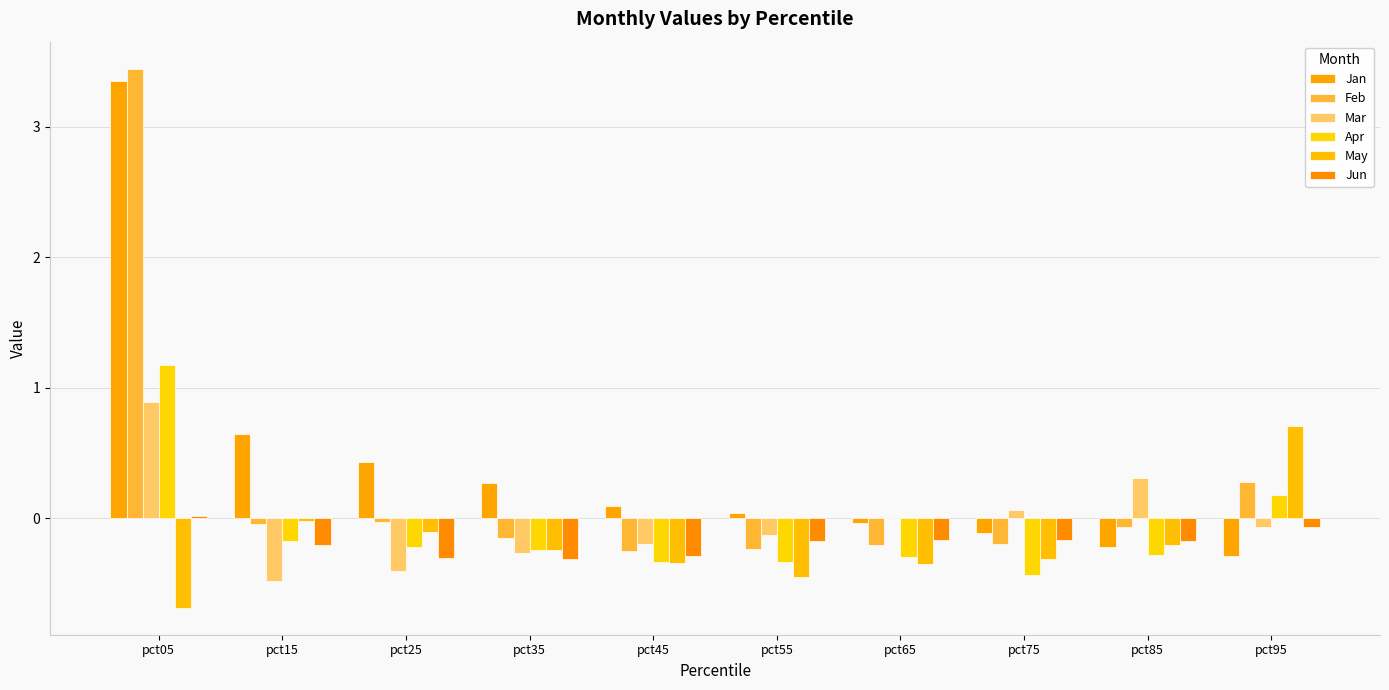

What is the maximum value shown in the chart?

3.4